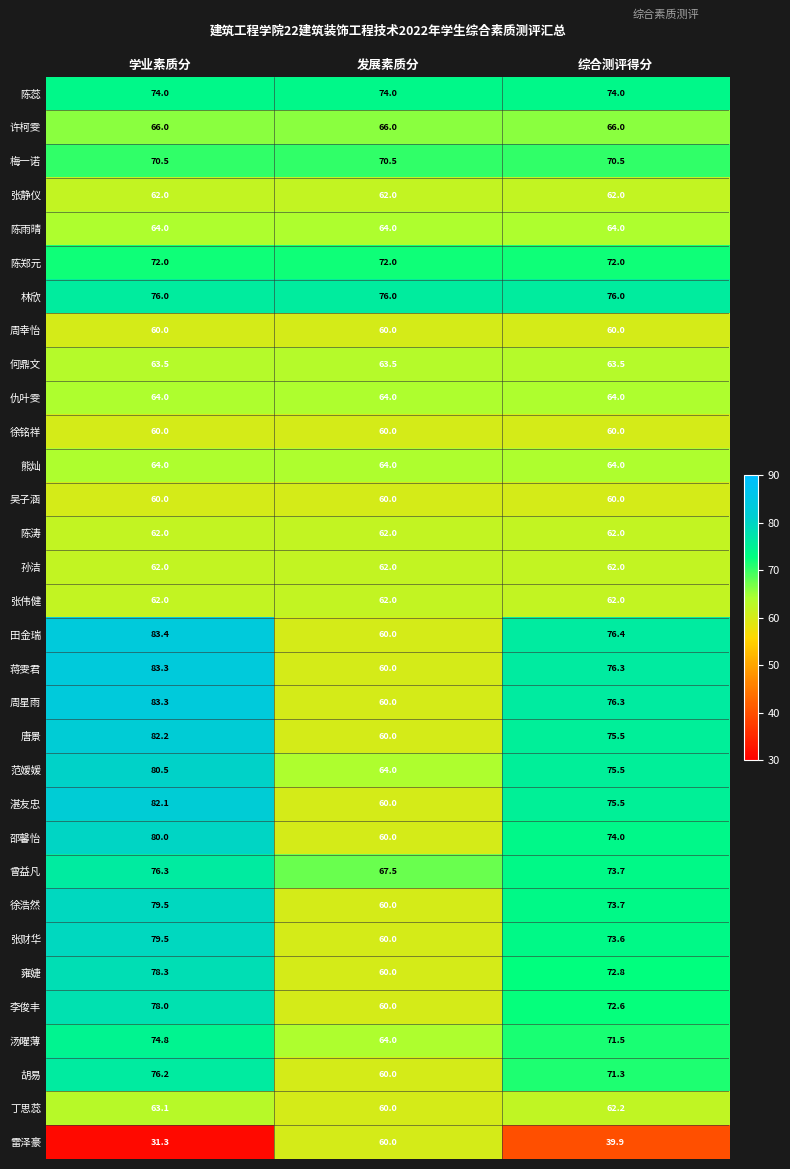

What value does the 何鼎文 series have at 发展素质分?

63.5